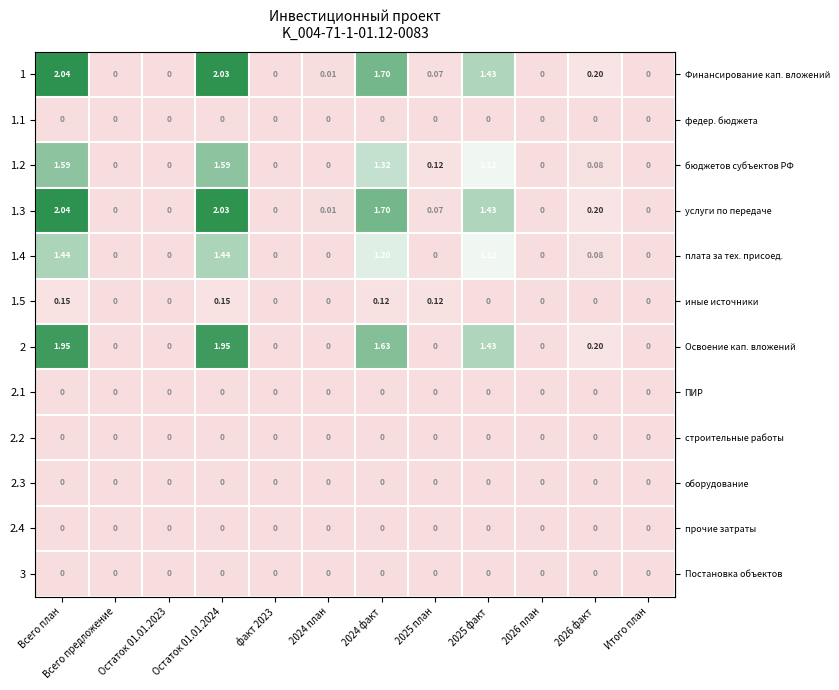

At which label does 1 reach its peak?

Всего план